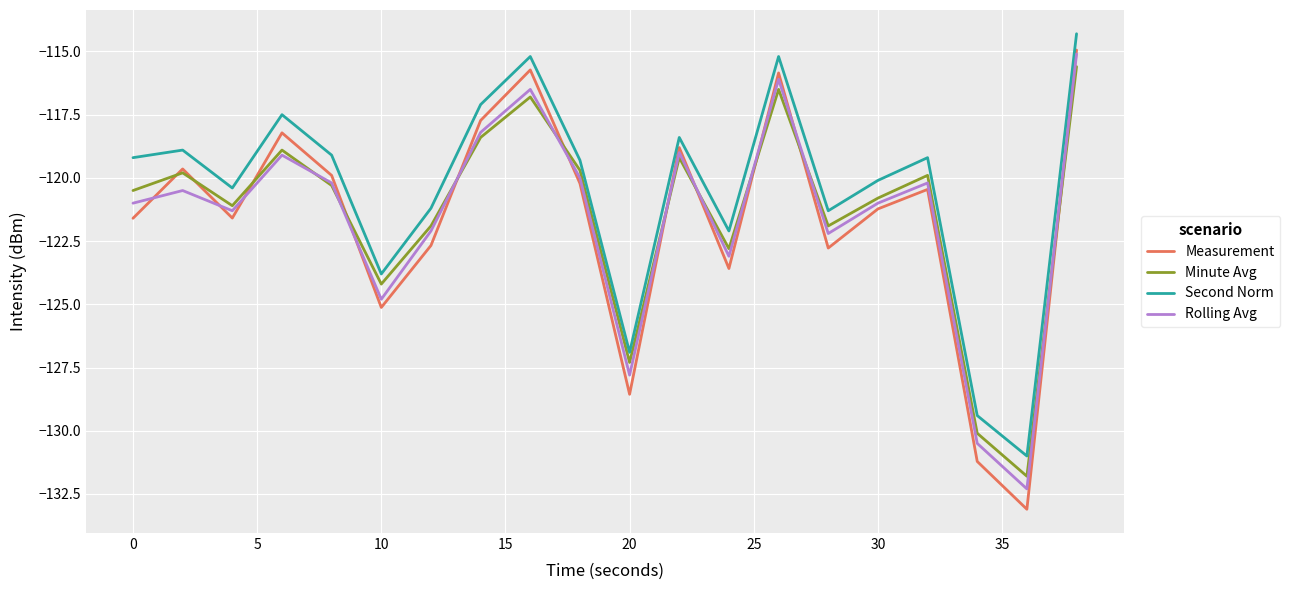

Is this an area chart (filled region under the line)?

No